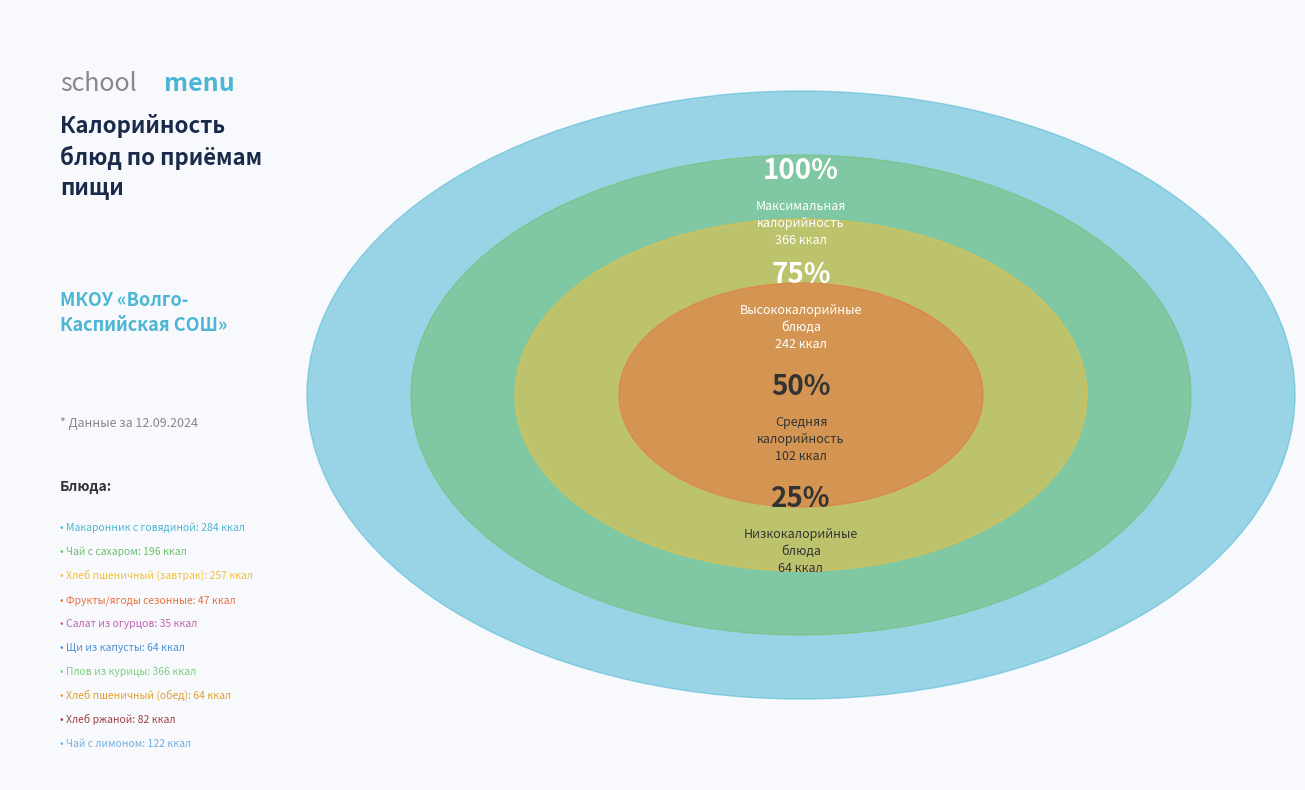

Count the number of slices in the pie.

10